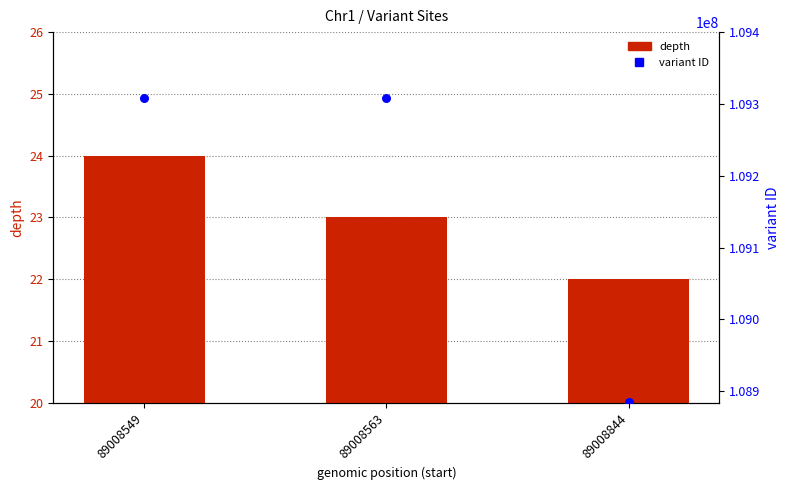

What is the total value across all series at 89008563?

109307769